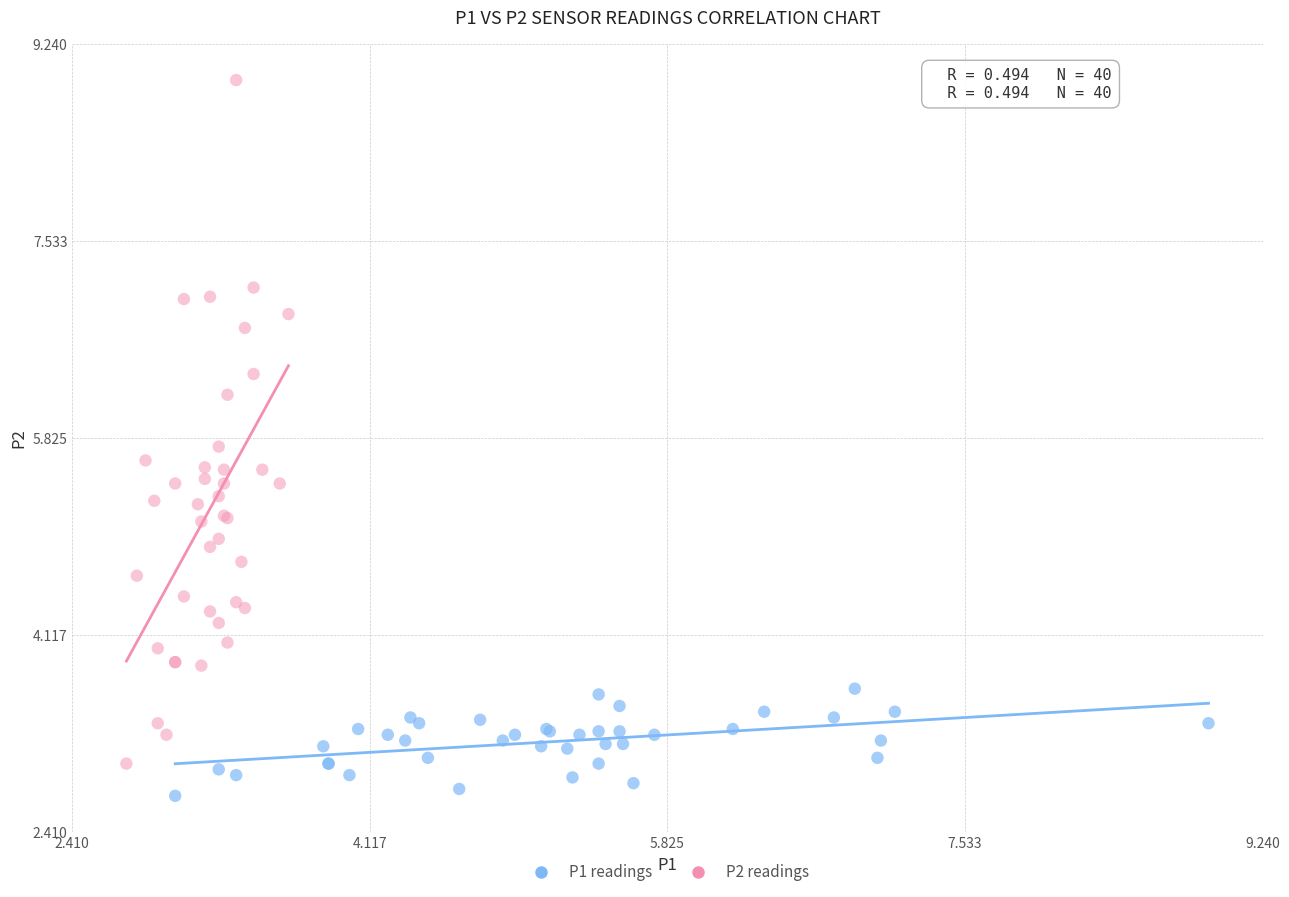

What are all the series names shown in the legend?

P1 readings, P2 readings